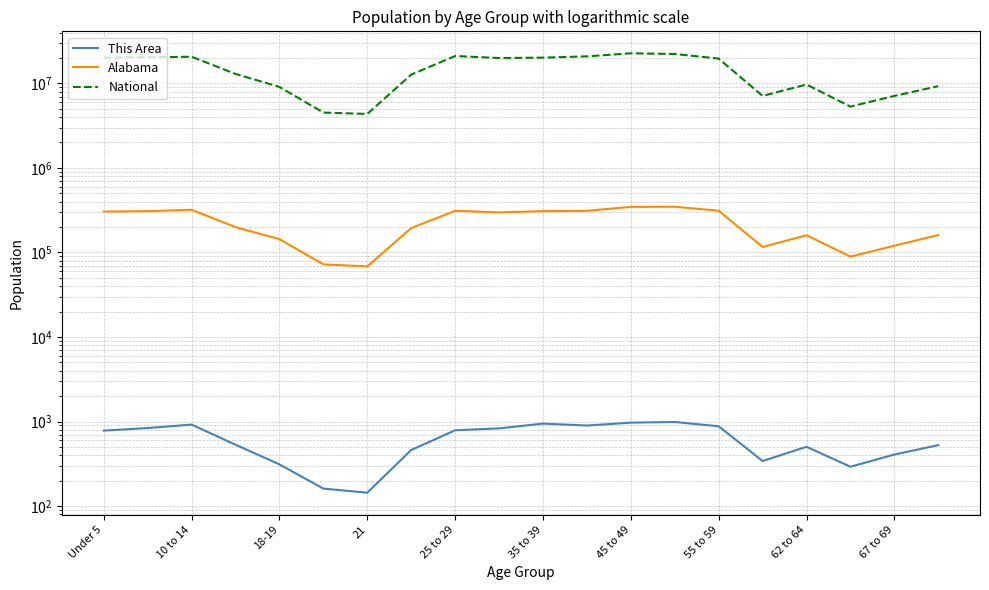

At how many categories does at least one series exceed 18150520?

10